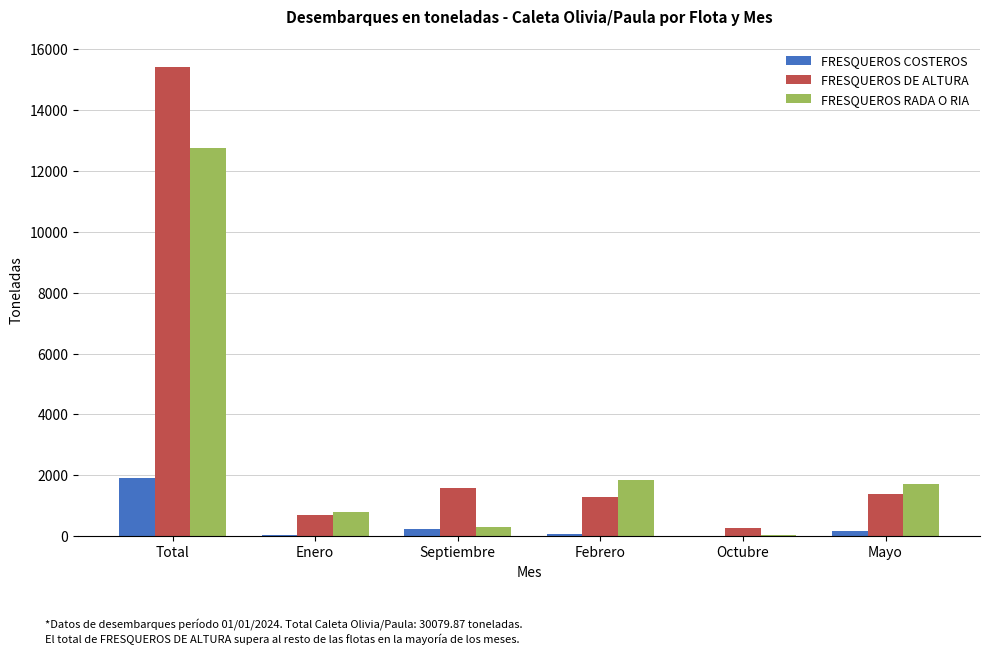

Which series changed the most between Total and Octubre?

FRESQUEROS DE ALTURA